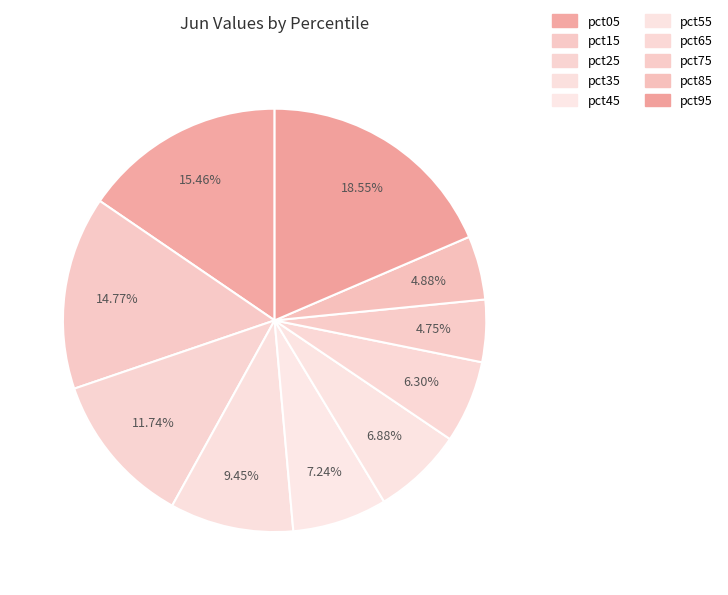

Between pct95 and pct85, which is larger?

pct95